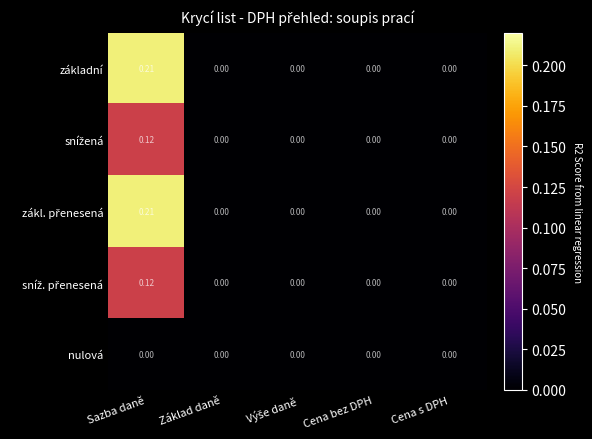

What is the total value across all series at Sazba daně?

0.7